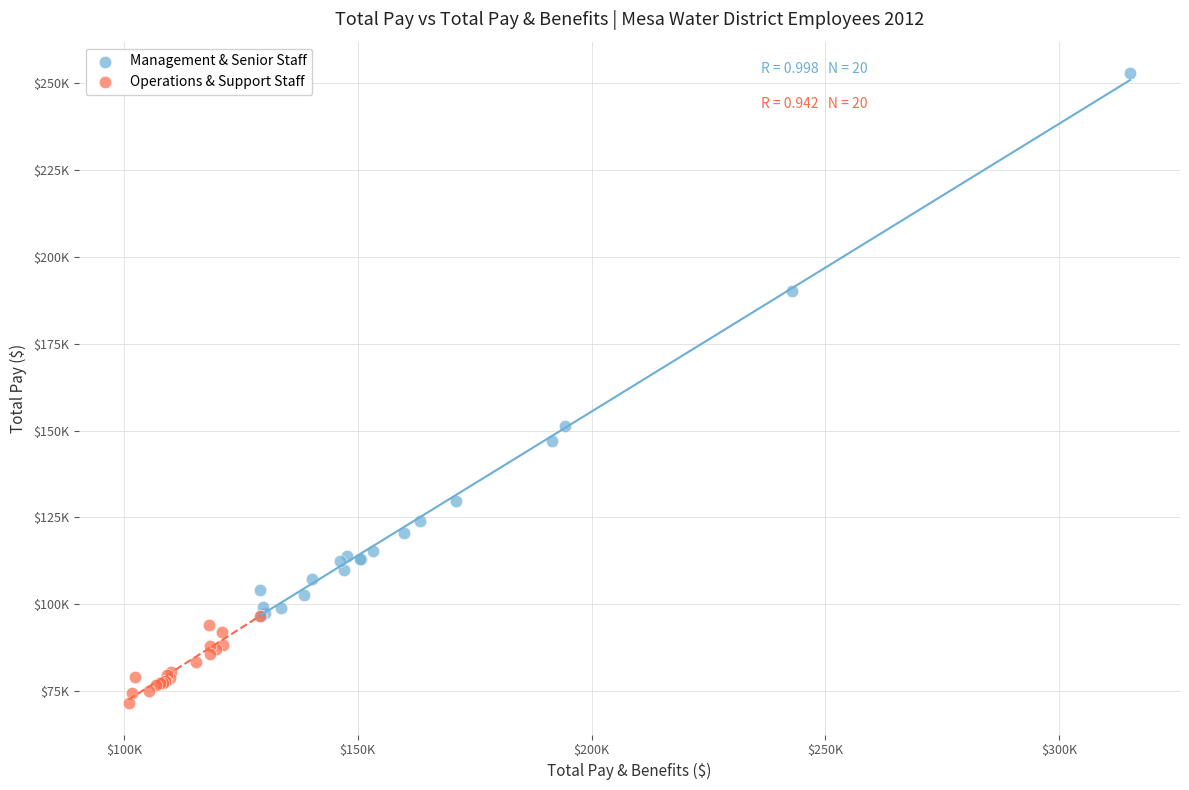

Which series contains the lowest Y value?

Operations & Support Staff